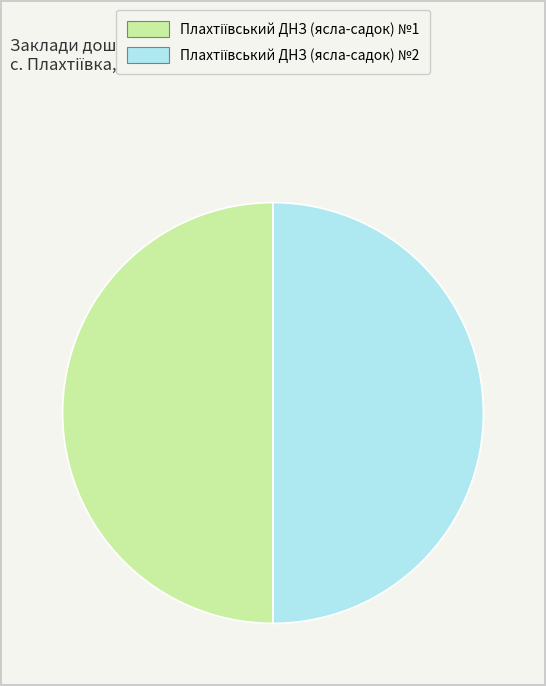

How many slices are in this pie chart?

2